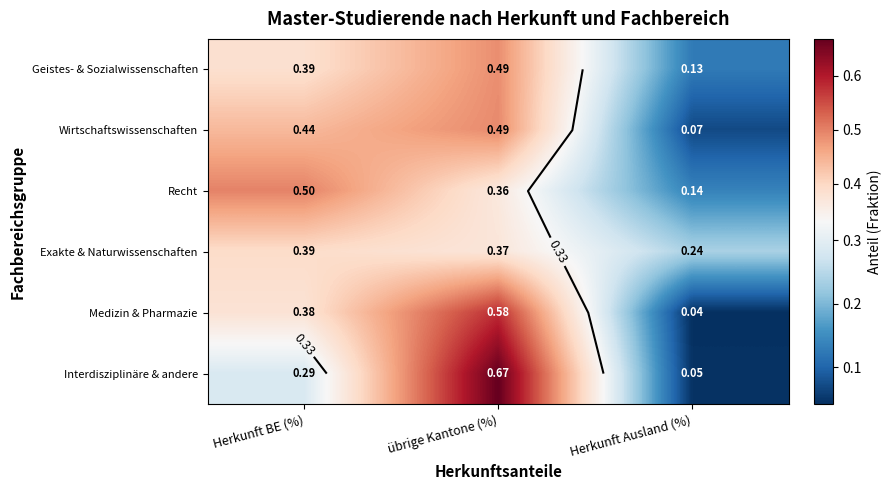

What is the spread (max minus min) of values at Herkunft Ausland (%)?

0.2